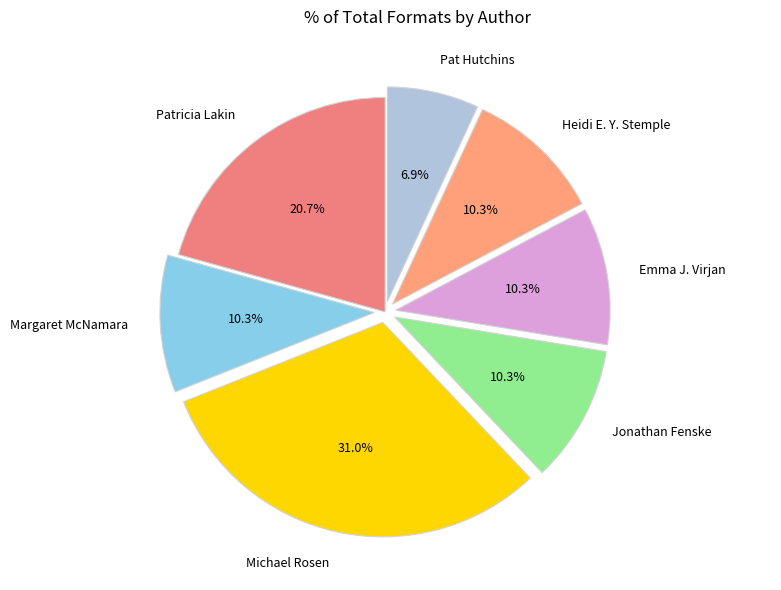

What is the largest slice in the pie chart?

Michael Rosen